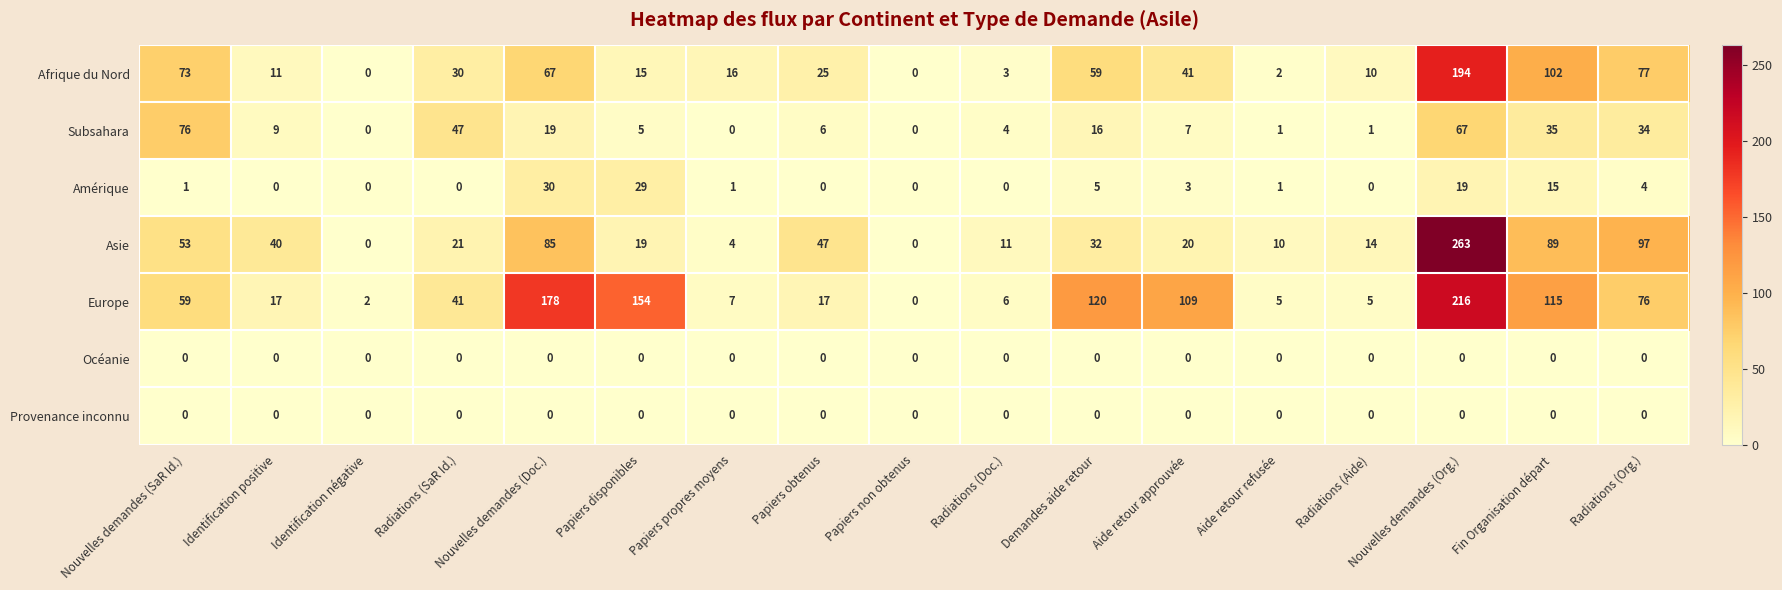

Which series has the largest range (max minus min)?

Asie